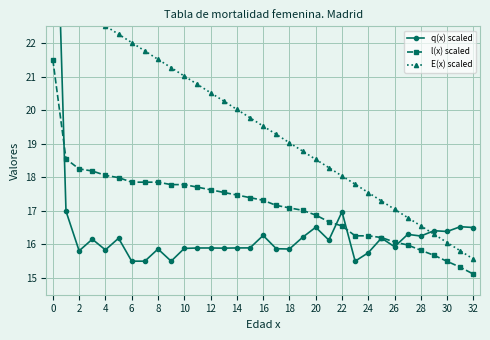

What are all the series names shown in the legend?

q(x) scaled, l(x) scaled, E(x) scaled